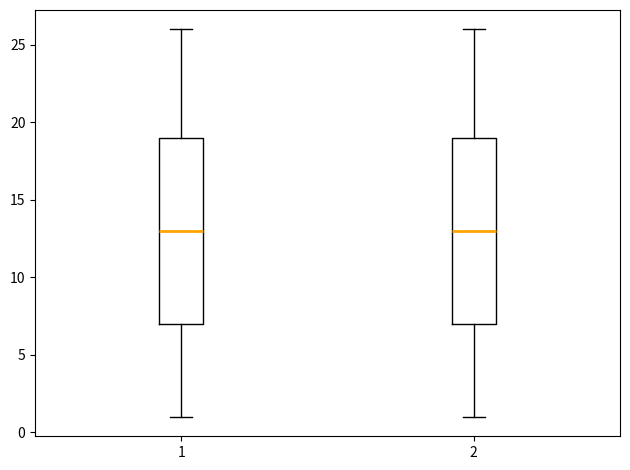

Where does the lower whisker of the box at x = 1 end on the y-axis? The values are not printed on the chart, so give them approximately, as read against the axis.

1